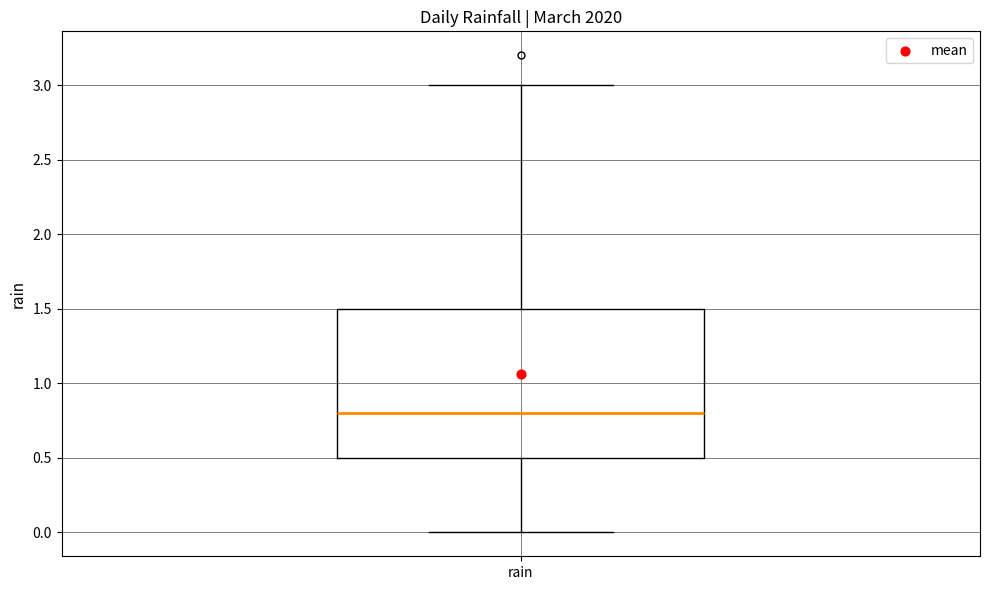

Where is the lower edge of the box for rain on the y-axis? The values are not printed on the chart, so give them approximately, as read against the axis.

0.5